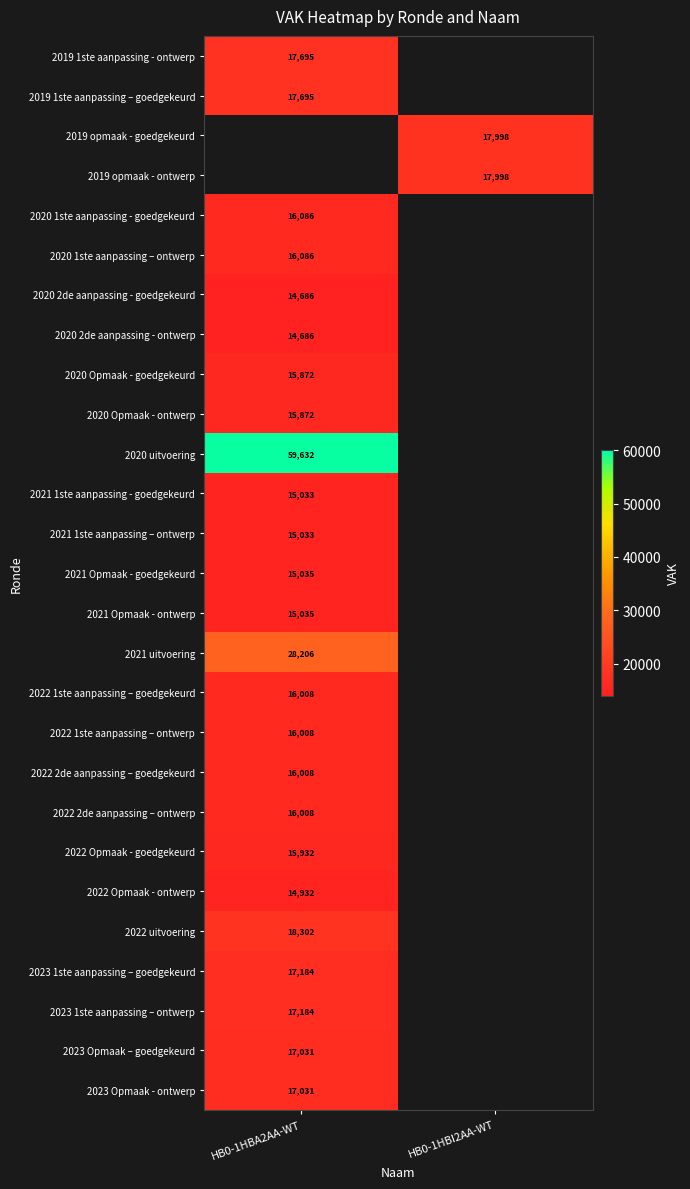

Is it true that 2022 Opmaak - ontwerp equals 20344 at HB0-1HBA2AA-WT?

False